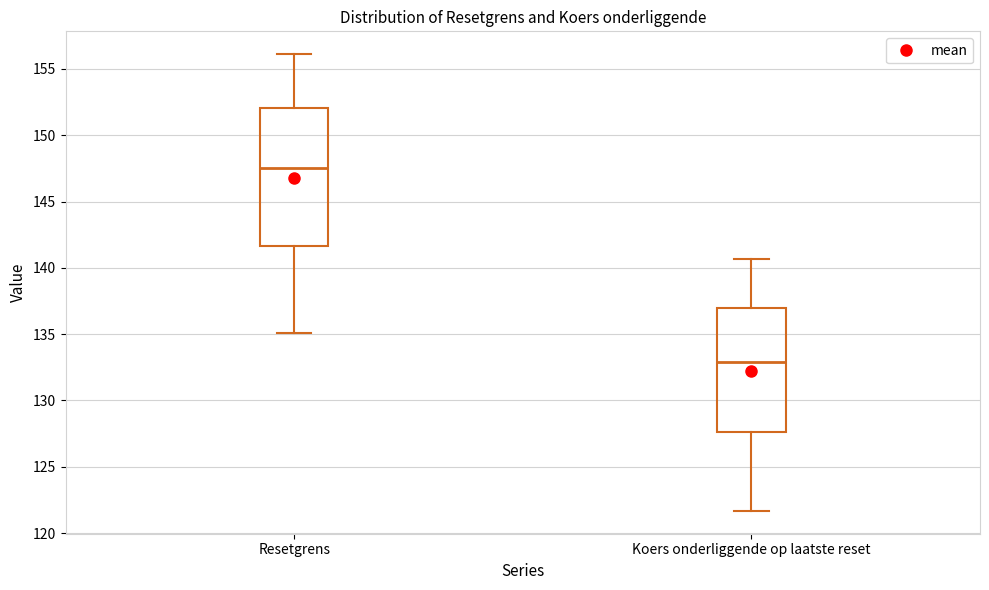

Which box has the highest median line?

Resetgrens